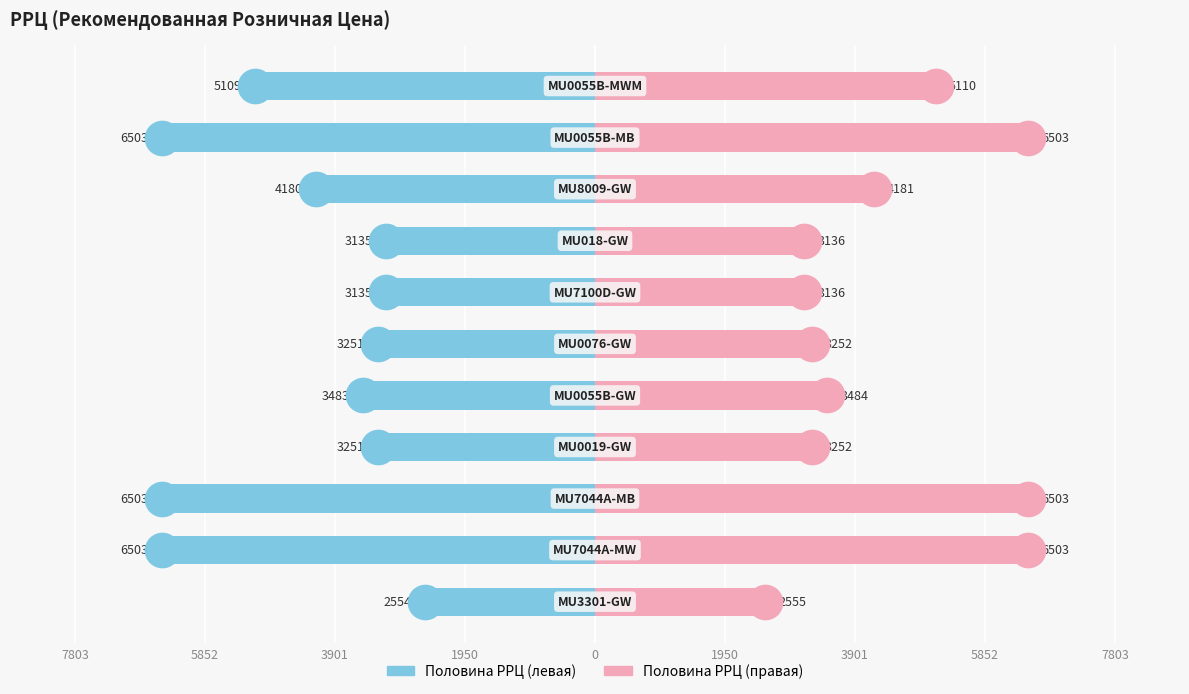

Is the value of Артикул (left) at 7803 greater than the value of РРЦ (right) at 10?

No